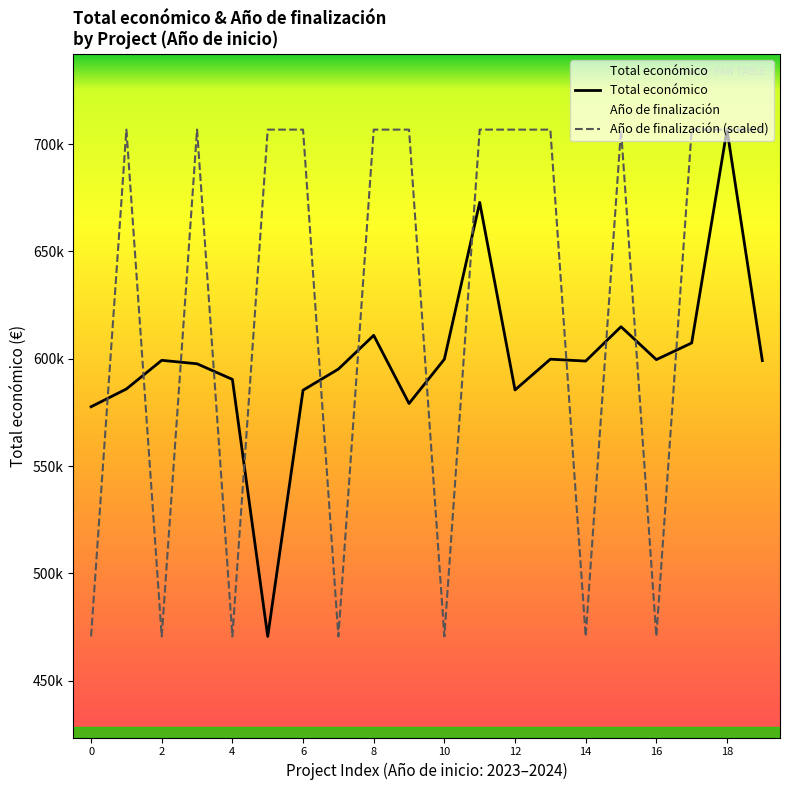

What is the lowest value of the Año de finalización (scaled) series?

470675